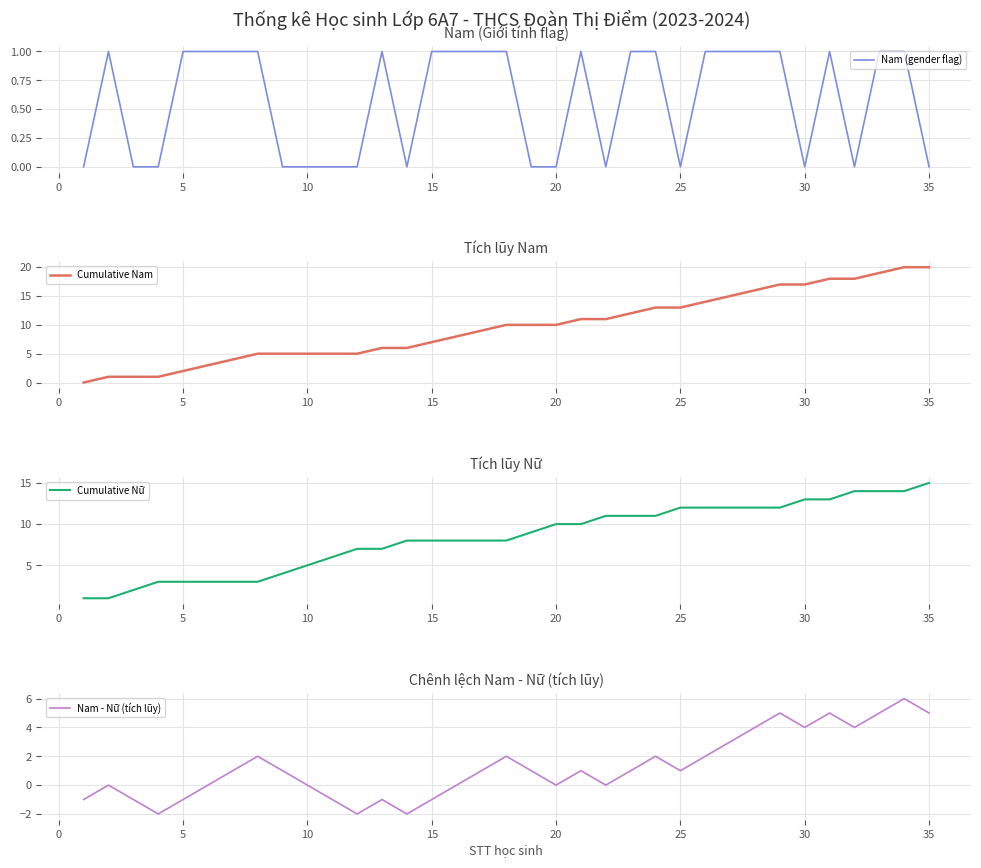

Which series has the largest total across all categories?

Cumulative Nam